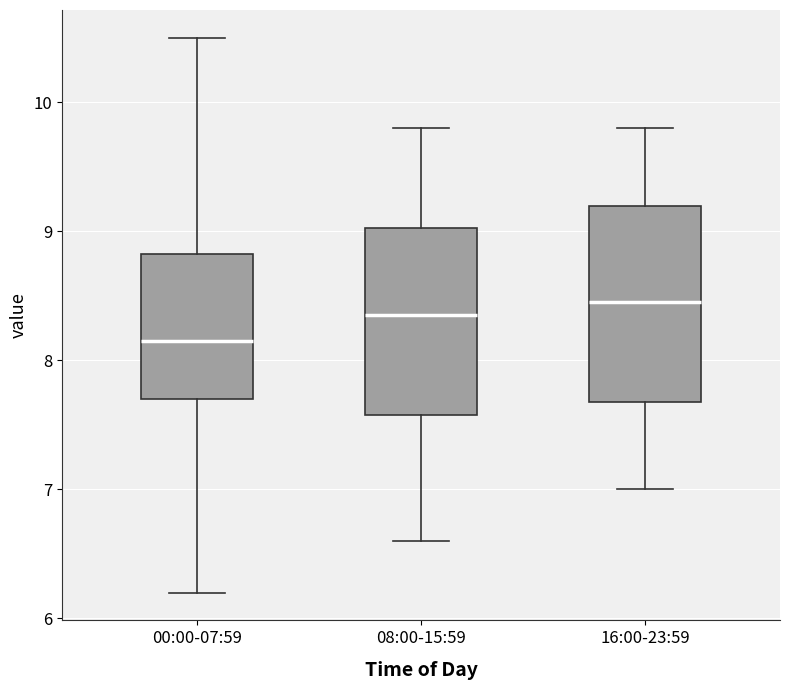

Where does the lower whisker of the box for 16:00-23:59 end on the y-axis? The values are not printed on the chart, so give them approximately, as read against the axis.

7.0